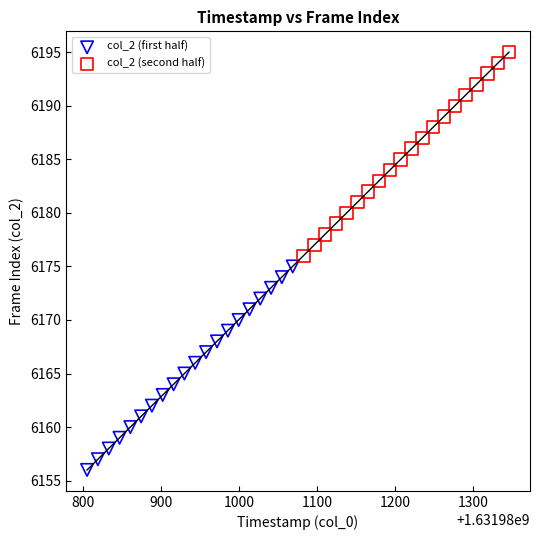

Which series contains the lowest Y value?

col_2 (first half)